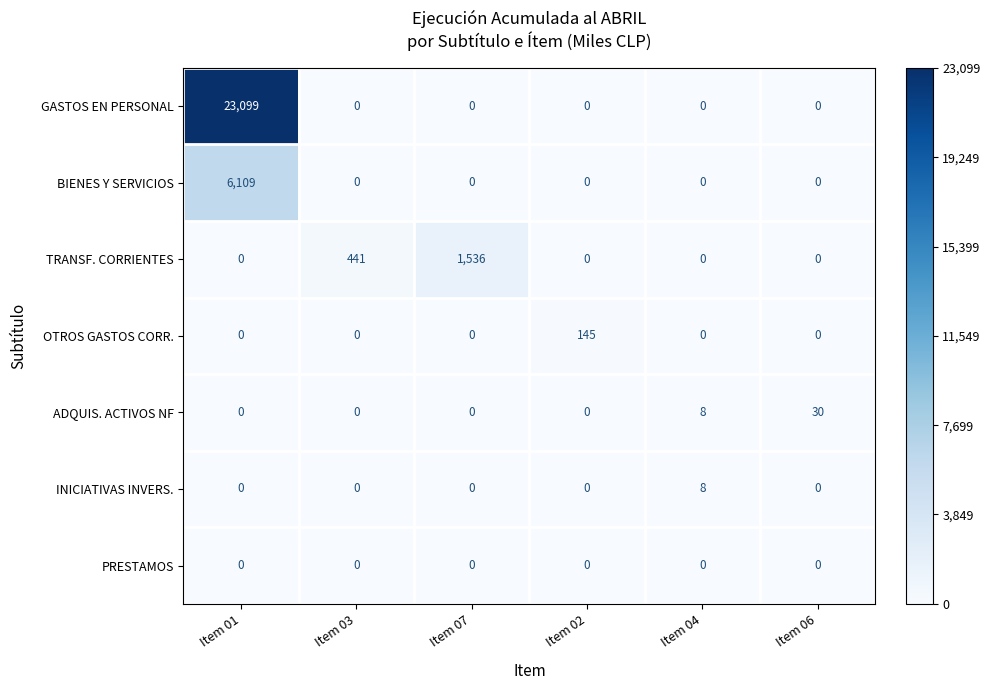

How many INICIATIVAS INVERS. values are between 0 and 1?

5